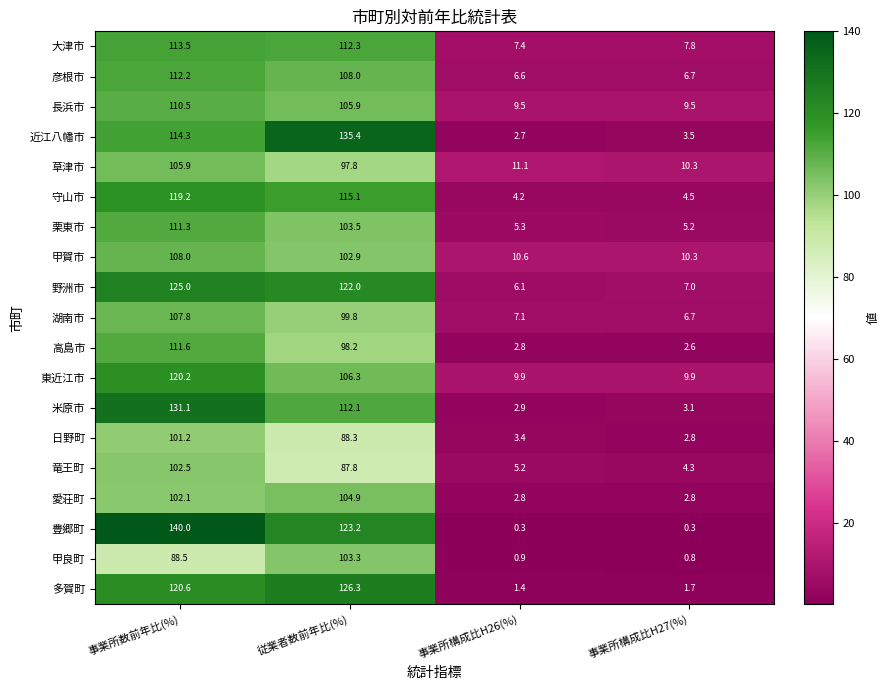

Which series changed the most between 事業所数前年比(%) and 従業者数前年比(%)?

近江八幡市